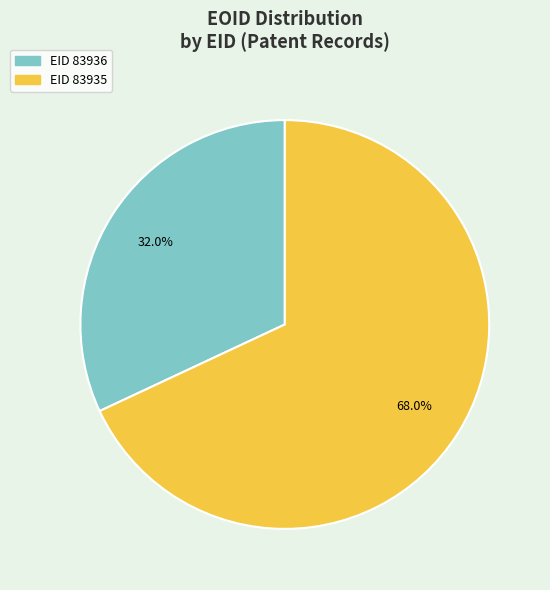

Is there a majority slice in this chart?

Yes